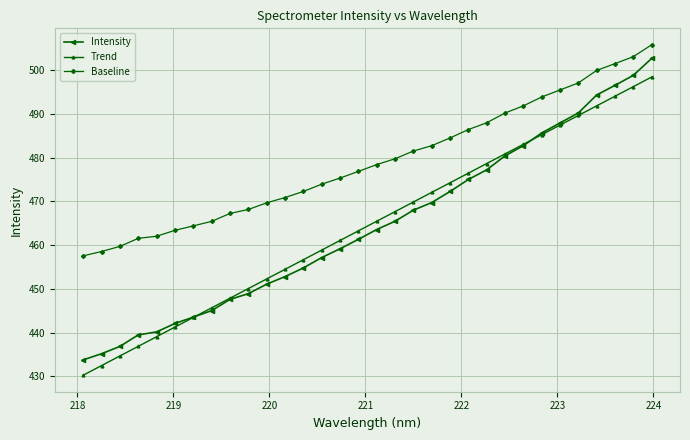

True or false: Trend and Baseline intersect in this chart.

False